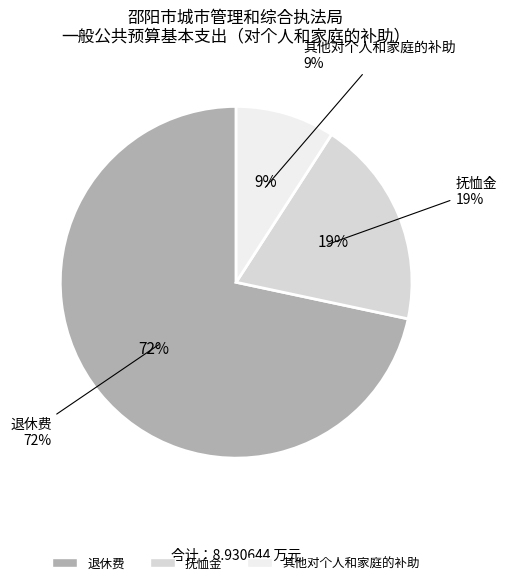

Is there any slice that represents more than half of the pie?

Yes